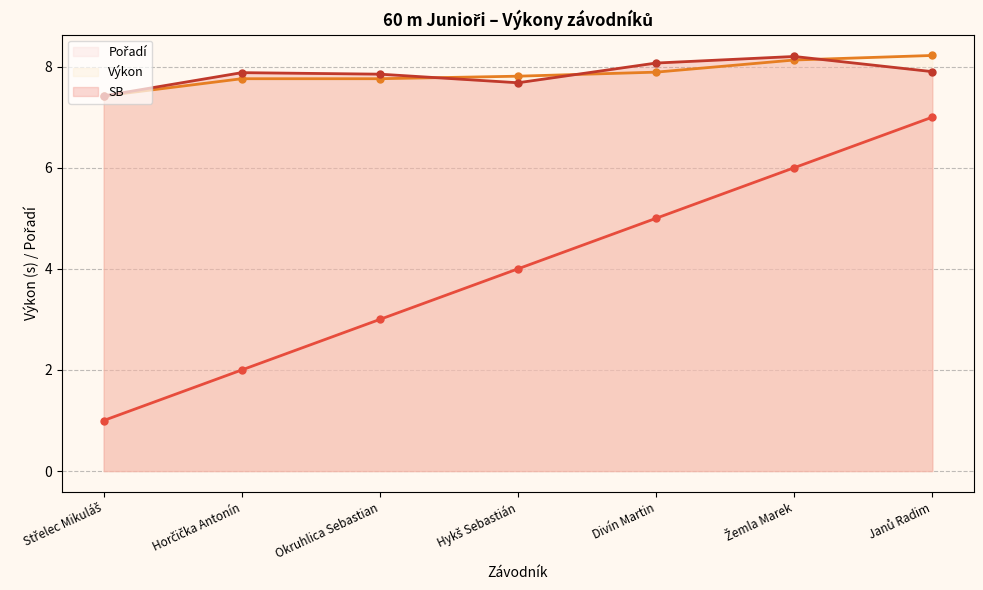

True or false: Výkon (line) has a value of 7.9 at Divín Martin.

True